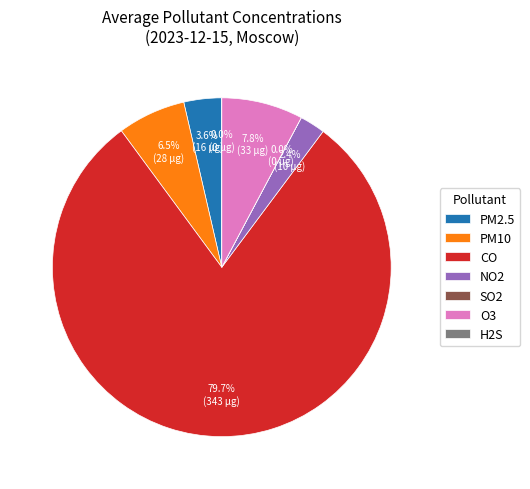

True or false: PM2.5 accounts for 4% of the total.

True